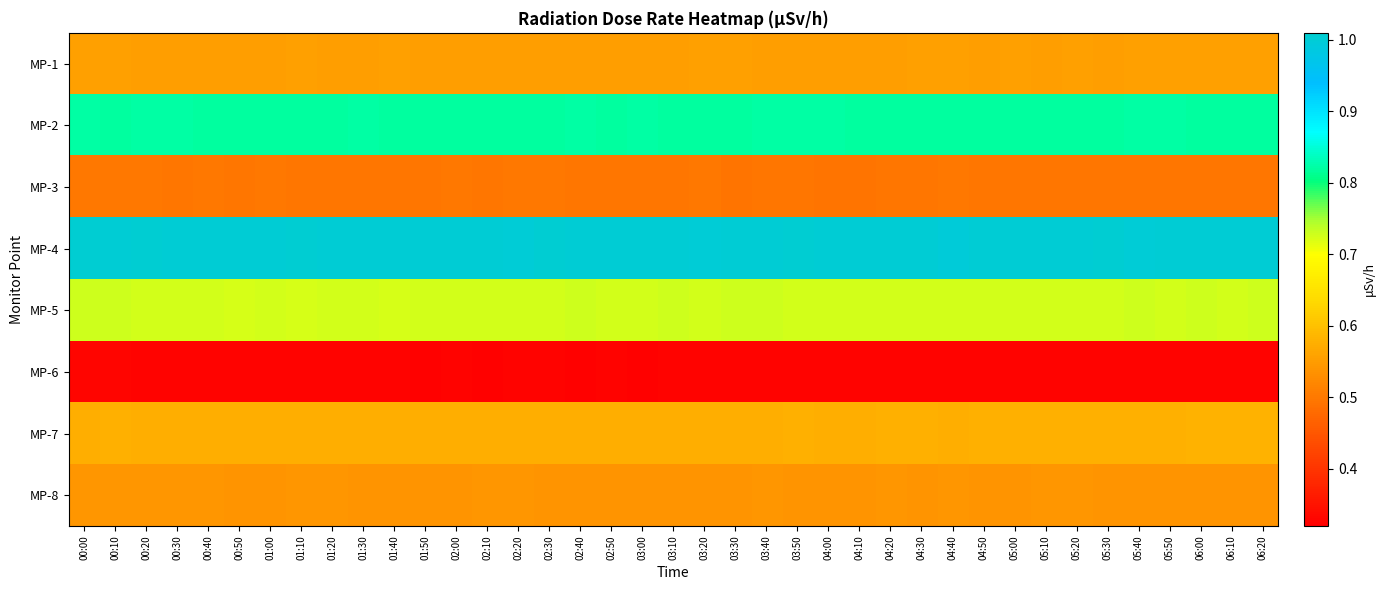

Reading left to right, transcribe all the data shown in this chart.

MP-1: 00:00=0.6	00:10=0.6	00:20=0.6	00:30=0.6	00:40=0.6	00:50=0.6	01:00=0.6	01:10=0.6	01:20=0.6	01:30=0.6	01:40=0.6	01:50=0.6	02:00=0.6	02:10=0.6	02:20=0.6	02:30=0.6	02:40=0.6	02:50=0.6	03:00=0.6	03:10=0.6	03:20=0.6	03:30=0.6	03:40=0.6	03:50=0.6	04:00=0.6	04:10=0.6	04:20=0.6	04:30=0.6	04:40=0.6	04:50=0.6	05:00=0.6	05:10=0.6	05:20=0.6	05:30=0.6	05:40=0.6	05:50=0.6	06:00=0.6	06:10=0.6	06:20=0.6
MP-2: 00:00=0.8	00:10=0.8	00:20=0.8	00:30=0.8	00:40=0.8	00:50=0.8	01:00=0.8	01:10=0.8	01:20=0.8	01:30=0.8	01:40=0.8	01:50=0.8	02:00=0.8	02:10=0.8	02:20=0.8	02:30=0.8	02:40=0.8	02:50=0.8	03:00=0.8	03:10=0.8	03:20=0.8	03:30=0.8	03:40=0.8	03:50=0.8	04:00=0.8	04:10=0.8	04:20=0.8	04:30=0.8	04:40=0.8	04:50=0.8	05:00=0.8	05:10=0.8	05:20=0.8	05:30=0.8	05:40=0.8	05:50=0.8	06:00=0.8	06:10=0.8	06:20=0.8
MP-3: 00:00=0.5	00:10=0.5	00:20=0.5	00:30=0.5	00:40=0.5	00:50=0.5	01:00=0.5	01:10=0.5	01:20=0.5	01:30=0.5	01:40=0.5	01:50=0.5	02:00=0.5	02:10=0.5	02:20=0.5	02:30=0.5	02:40=0.5	02:50=0.5	03:00=0.5	03:10=0.5	03:20=0.5	03:30=0.5	03:40=0.5	03:50=0.5	04:00=0.5	04:10=0.5	04:20=0.5	04:30=0.5	04:40=0.5	04:50=0.5	05:00=0.5	05:10=0.5	05:20=0.5	05:30=0.5	05:40=0.5	05:50=0.5	06:00=0.5	06:10=0.5	06:20=0.5
MP-4: 00:00=1.0	00:10=1.0	00:20=1.0	00:30=1.0	00:40=1.0	00:50=1.0	01:00=1.0	01:10=1.0	01:20=1.0	01:30=1.0	01:40=1.0	01:50=1.0	02:00=1.0	02:10=1.0	02:20=1.0	02:30=1.0	02:40=1.0	02:50=1.0	03:00=1.0	03:10=1.0	03:20=1.0	03:30=1.0	03:40=1.0	03:50=1.0	04:00=1.0	04:10=1.0	04:20=1.0	04:30=1.0	04:40=1.0	04:50=1.0	05:00=1.0	05:10=1.0	05:20=1.0	05:30=1.0	05:40=1.0	05:50=1.0	06:00=1.0	06:10=1.0	06:20=1.0
MP-5: 00:00=0.7	00:10=0.7	00:20=0.7	00:30=0.7	00:40=0.7	00:50=0.7	01:00=0.7	01:10=0.7	01:20=0.7	01:30=0.7	01:40=0.7	01:50=0.7	02:00=0.7	02:10=0.7	02:20=0.7	02:30=0.7	02:40=0.7	02:50=0.7	03:00=0.7	03:10=0.7	03:20=0.7	03:30=0.7	03:40=0.7	03:50=0.7	04:00=0.7	04:10=0.7	04:20=0.7	04:30=0.7	04:40=0.7	04:50=0.7	05:00=0.7	05:10=0.7	05:20=0.7	05:30=0.7	05:40=0.7	05:50=0.7	06:00=0.7	06:10=0.7	06:20=0.7
MP-6: 00:00=0.3	00:10=0.3	00:20=0.3	00:30=0.3	00:40=0.3	00:50=0.3	01:00=0.3	01:10=0.3	01:20=0.3	01:30=0.3	01:40=0.3	01:50=0.3	02:00=0.3	02:10=0.3	02:20=0.3	02:30=0.3	02:40=0.3	02:50=0.3	03:00=0.3	03:10=0.3	03:20=0.3	03:30=0.3	03:40=0.3	03:50=0.3	04:00=0.3	04:10=0.3	04:20=0.3	04:30=0.3	04:40=0.3	04:50=0.3	05:00=0.3	05:10=0.3	05:20=0.3	05:30=0.3	05:40=0.3	05:50=0.3	06:00=0.3	06:10=0.3	06:20=0.3
MP-7: 00:00=0.6	00:10=0.6	00:20=0.6	00:30=0.6	00:40=0.6	00:50=0.6	01:00=0.6	01:10=0.6	01:20=0.6	01:30=0.6	01:40=0.6	01:50=0.6	02:00=0.6	02:10=0.6	02:20=0.6	02:30=0.6	02:40=0.6	02:50=0.6	03:00=0.6	03:10=0.6	03:20=0.6	03:30=0.6	03:40=0.6	03:50=0.6	04:00=0.6	04:10=0.6	04:20=0.6	04:30=0.6	04:40=0.6	04:50=0.6	05:00=0.6	05:10=0.6	05:20=0.6	05:30=0.6	05:40=0.6	05:50=0.6	06:00=0.6	06:10=0.6	06:20=0.6
MP-8: 00:00=0.5	00:10=0.5	00:20=0.5	00:30=0.5	00:40=0.5	00:50=0.5	01:00=0.5	01:10=0.5	01:20=0.5	01:30=0.5	01:40=0.5	01:50=0.5	02:00=0.5	02:10=0.5	02:20=0.5	02:30=0.5	02:40=0.5	02:50=0.5	03:00=0.5	03:10=0.5	03:20=0.5	03:30=0.5	03:40=0.5	03:50=0.5	04:00=0.5	04:10=0.5	04:20=0.5	04:30=0.5	04:40=0.5	04:50=0.5	05:00=0.5	05:10=0.5	05:20=0.5	05:30=0.5	05:40=0.5	05:50=0.5	06:00=0.5	06:10=0.5	06:20=0.5